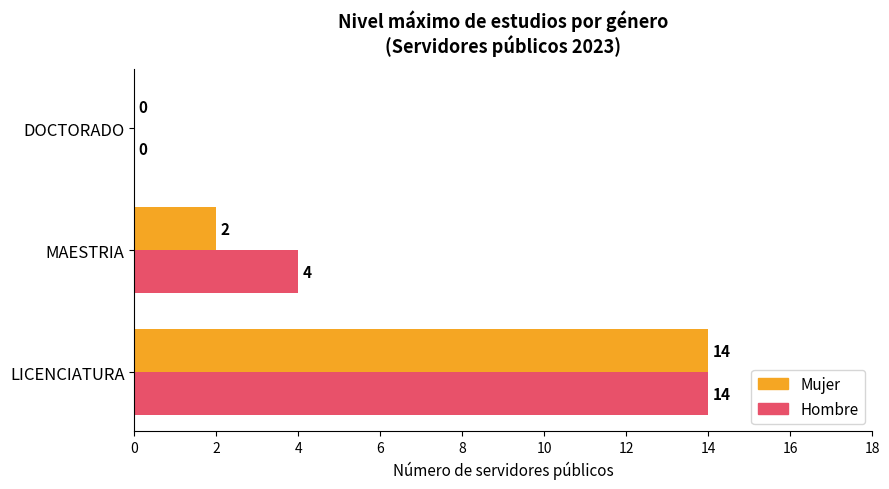

True or false: Mujer has a value of 9 at DOCTORADO.

False